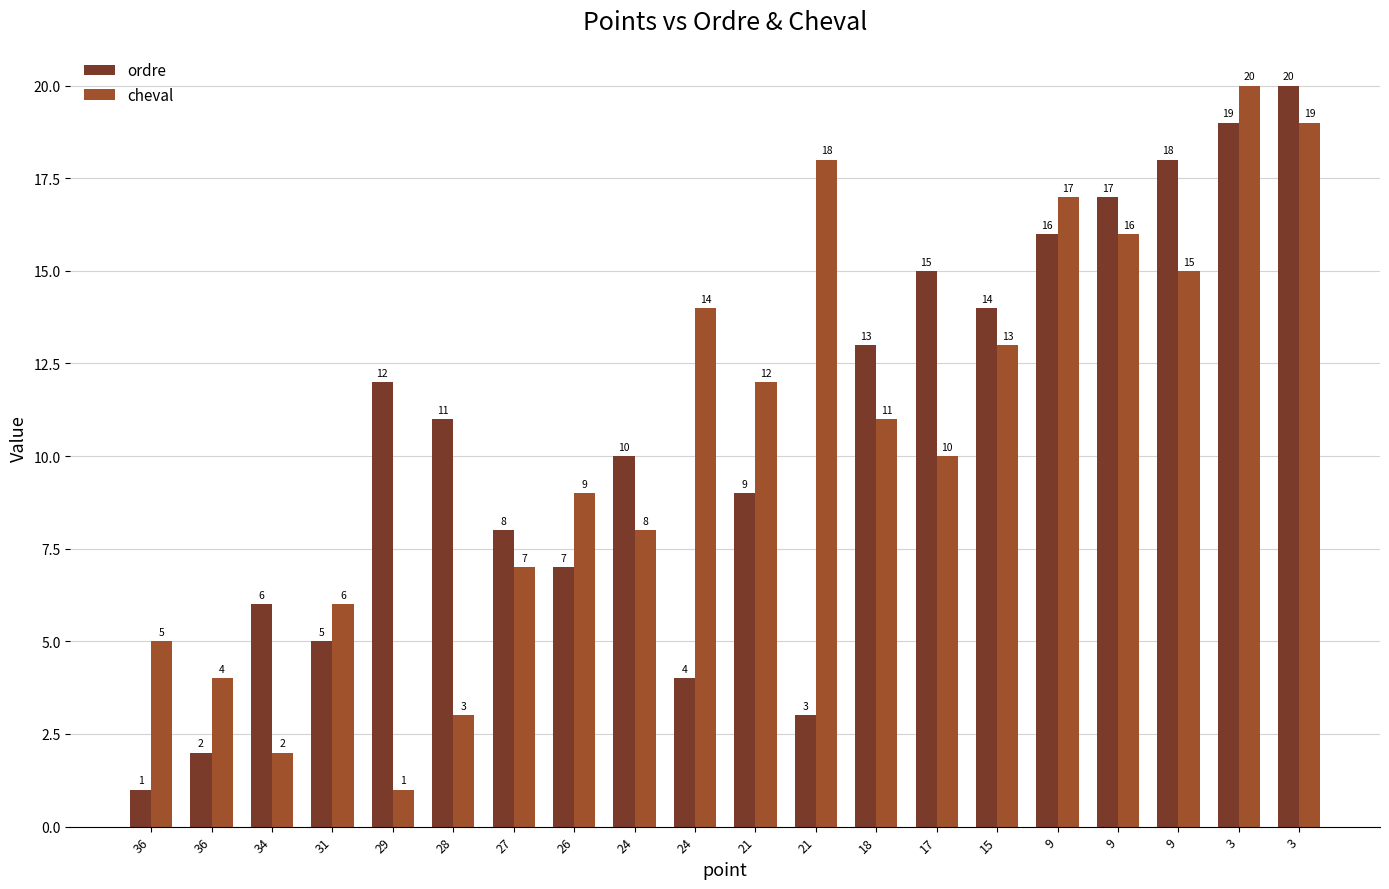

How many groups of bars are there?

20